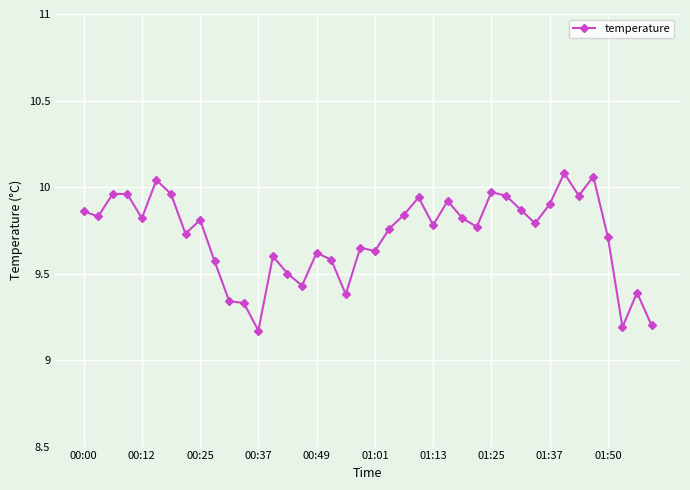

True or false: there are more than 0 points higher than both neighbors.

True